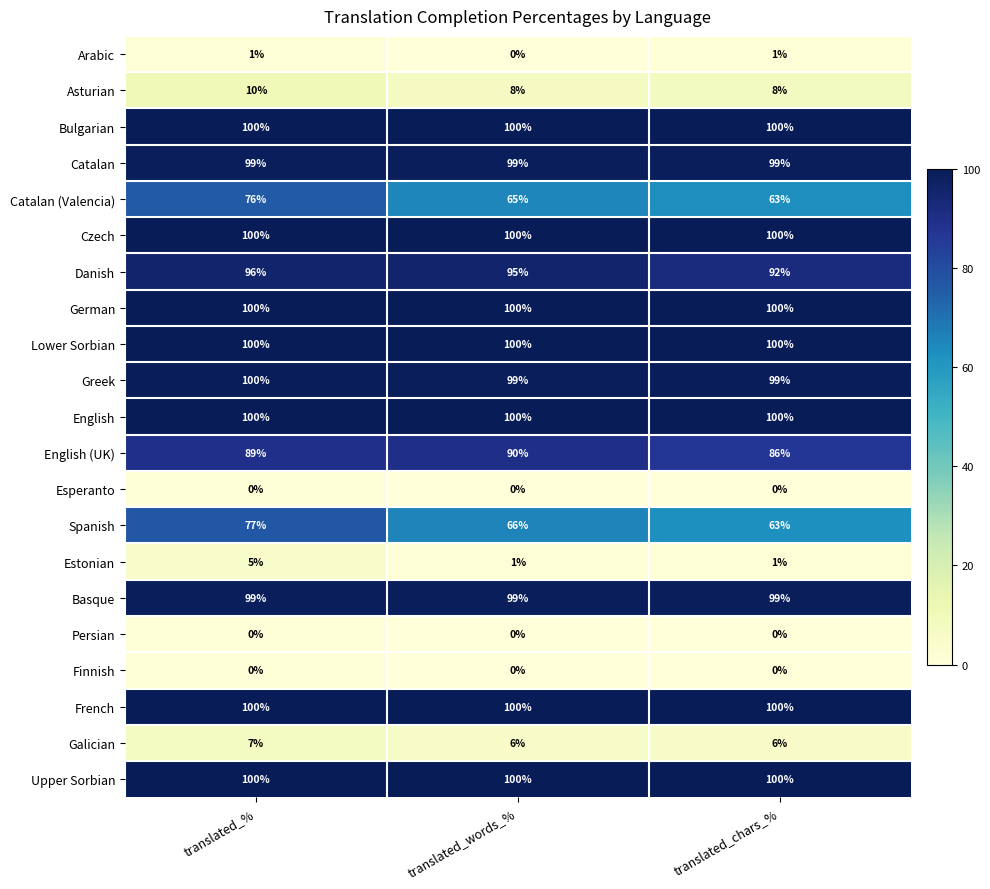

What is the spread (max minus min) of values at translated_words_%?

100